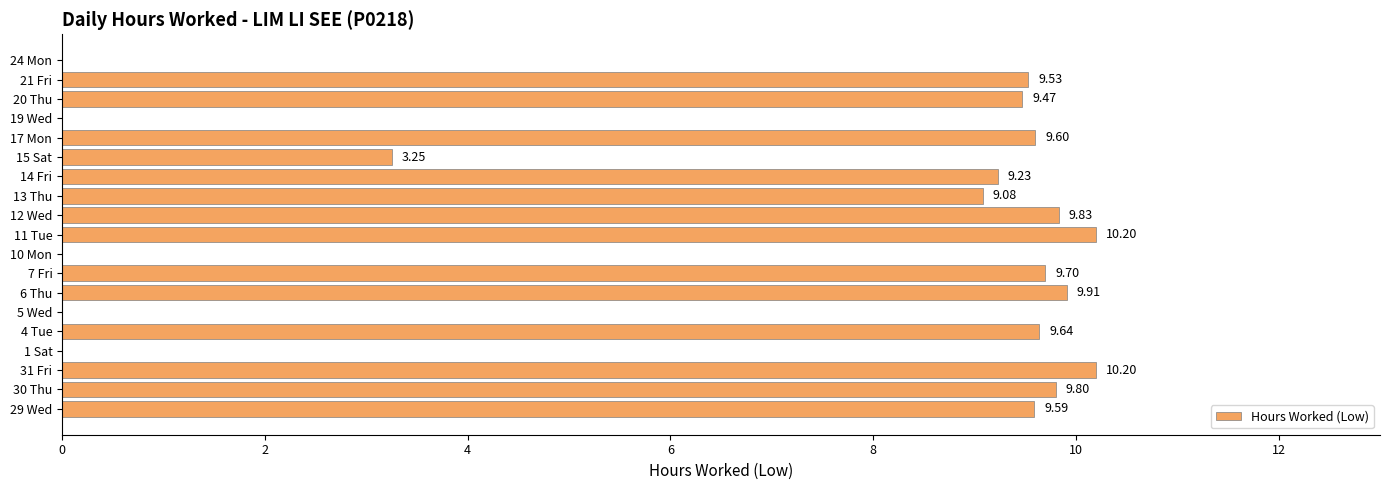

Between 4 Tue and 19 Wed, which is larger?

4 Tue